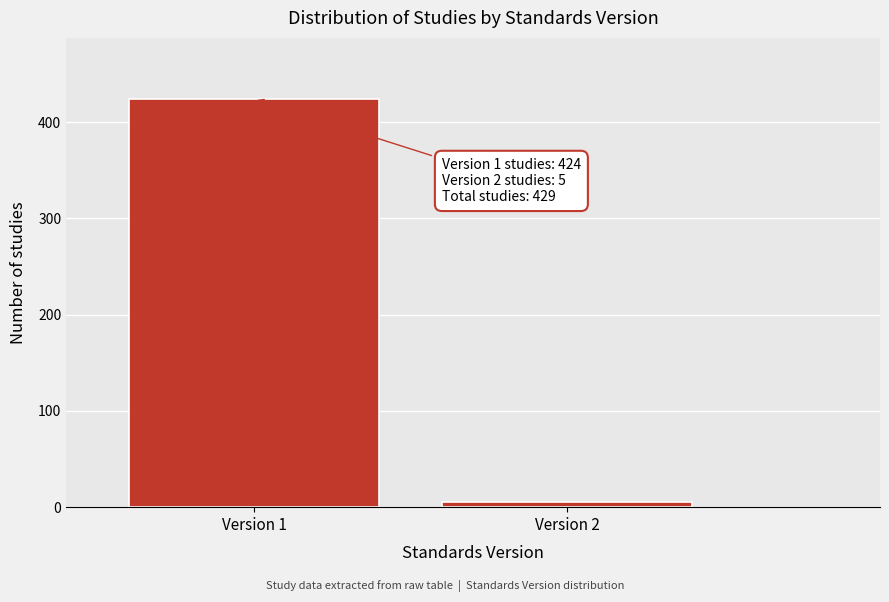

Reading left to right, list all the values displayed in this chart.

Version 1=424	Version 2=5